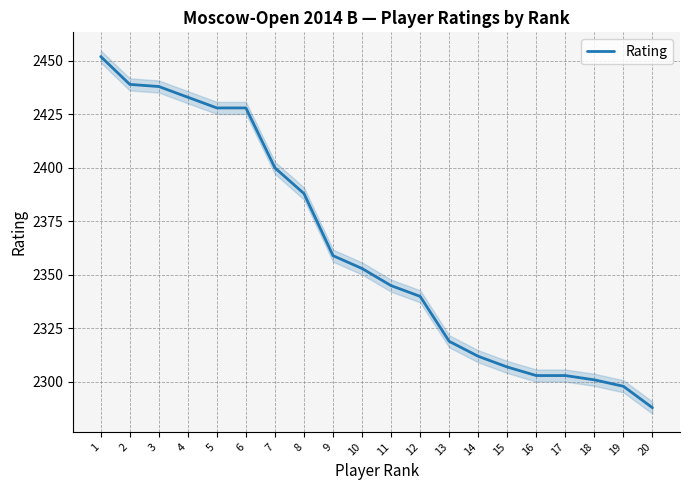

True or false: the data shows 1298 at 10.

False